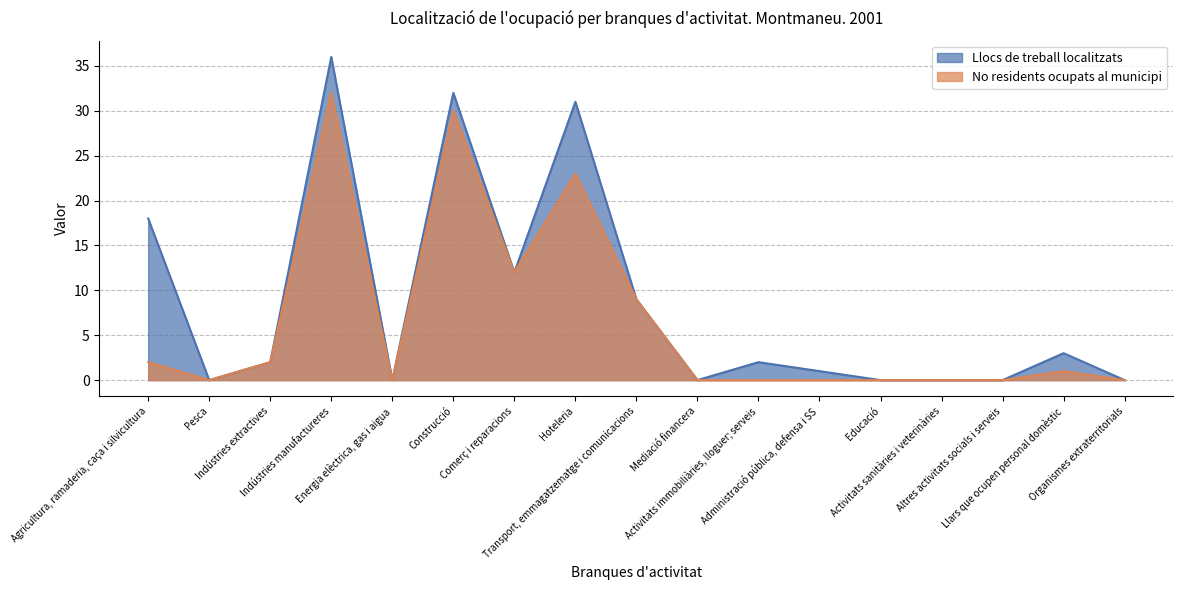

Does the chart have visible grid lines?

Yes